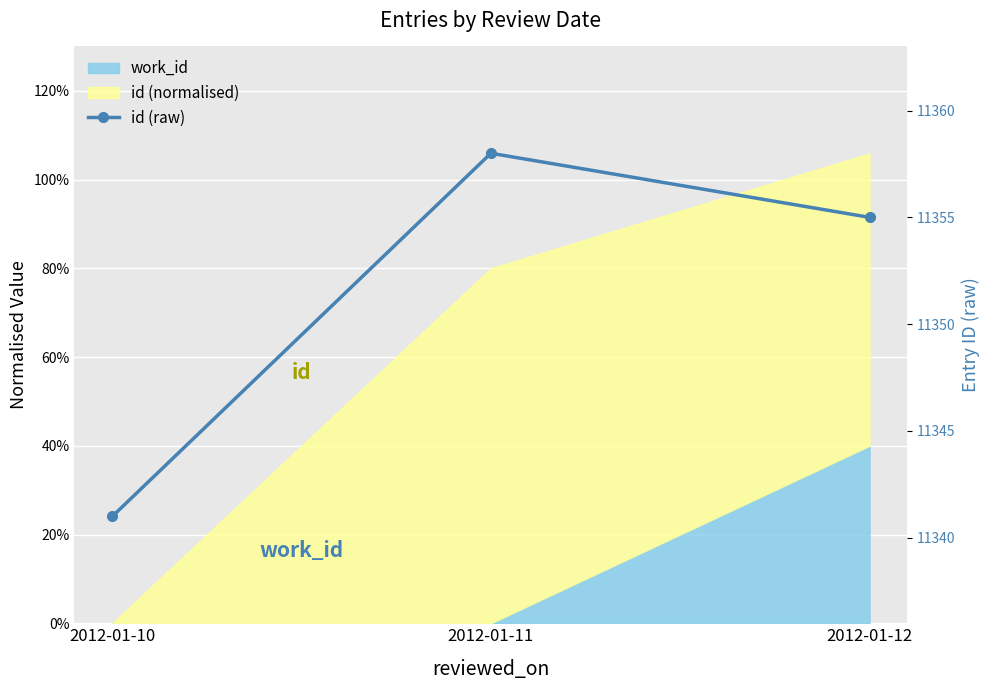

Rank the categories by value from highest to lowest.

2012-01-11, 2012-01-12, 2012-01-10